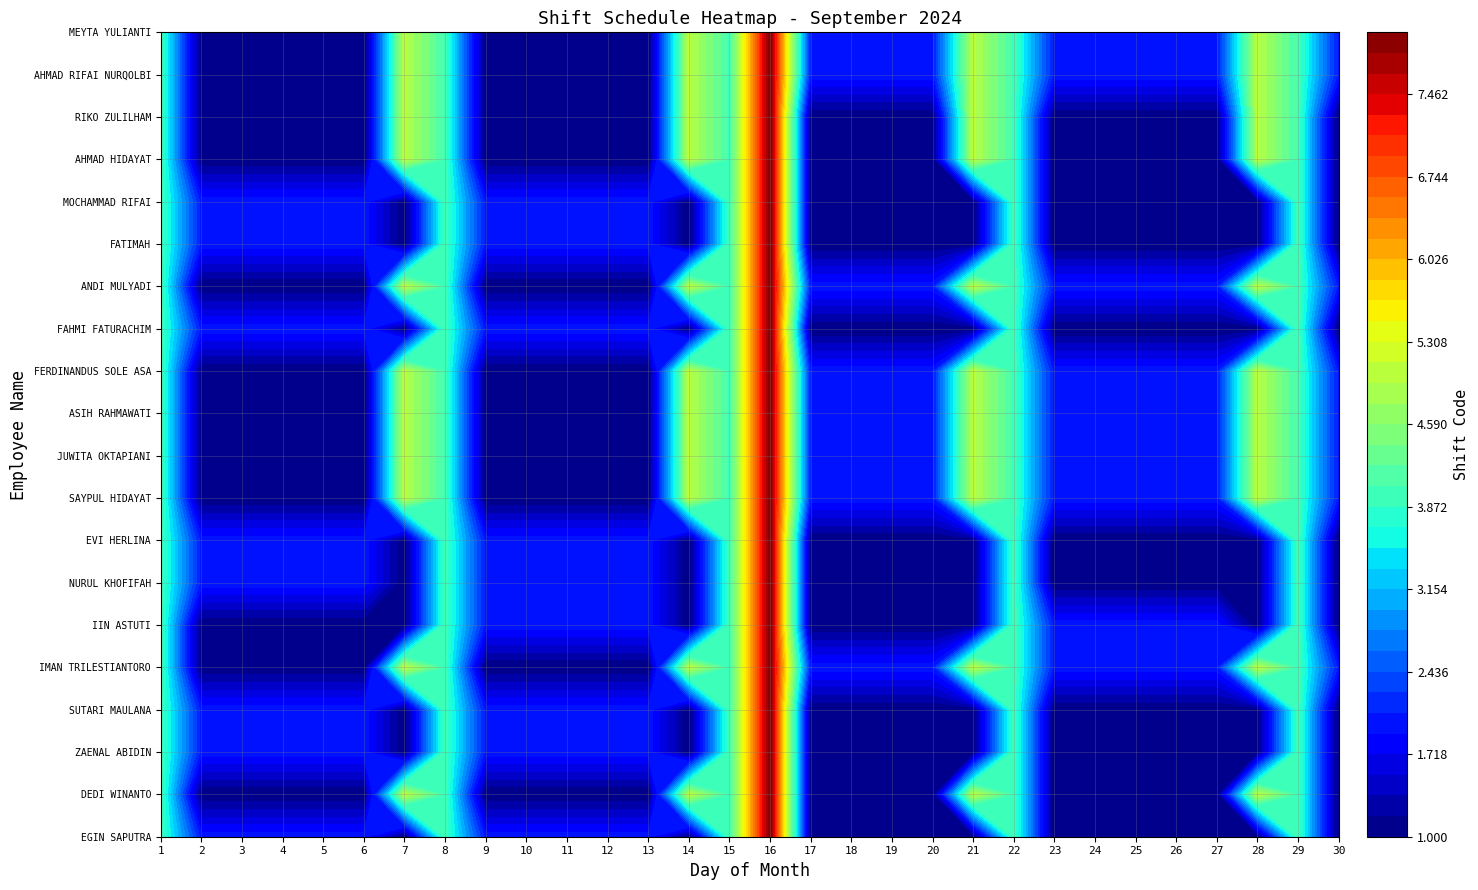

Reading left to right, transcribe all the data shown in this chart.

EGIN SAPUTRA: 1=4	2=2	3=2	4=2	5=2	6=2	7=1	8=4	9=2	10=2	11=2	12=2	13=2	14=1	15=4	16=8	17=1	18=1	19=1	20=1	21=1	22=4	23=1	24=1	25=1	26=1	27=1	28=1	29=4	30=1
DEDI WINANTO: 1=4	2=1	3=1	4=1	5=1	6=1	7=5	8=4	9=1	10=1	11=1	12=1	13=1	14=5	15=4	16=8	17=1	18=1	19=1	20=1	21=5	22=4	23=1	24=1	25=1	26=1	27=1	28=5	29=4	30=1
ZAENAL ABIDIN: 1=4	2=2	3=2	4=2	5=2	6=2	7=1	8=4	9=2	10=2	11=2	12=2	13=2	14=1	15=4	16=8	17=1	18=1	19=1	20=1	21=1	22=4	23=1	24=1	25=1	26=1	27=1	28=1	29=4	30=1
SUTARI MAULANA: 1=4	2=2	3=2	4=2	5=2	6=2	7=1	8=4	9=2	10=2	11=2	12=2	13=2	14=1	15=4	16=8	17=1	18=1	19=1	20=1	21=1	22=4	23=1	24=1	25=1	26=1	27=1	28=1	29=4	30=1
IMAN TRILESTIANTORO: 1=4	2=1	3=1	4=1	5=1	6=1	7=5	8=4	9=1	10=1	11=1	12=1	13=1	14=5	15=4	16=8	17=2	18=2	19=2	20=2	21=5	22=4	23=2	24=2	25=2	26=2	27=2	28=5	29=4	30=2
IIN ASTUTI: 1=4	2=1	3=1	4=1	5=1	6=1	7=1	8=4	9=2	10=2	11=2	12=2	13=2	14=1	15=4	16=8	17=1	18=1	19=1	20=1	21=1	22=4	23=2	24=2	25=2	26=2	27=2	28=1	29=4	30=1
NURUL KHOFIFAH: 1=4	2=2	3=2	4=2	5=2	6=2	7=1	8=4	9=2	10=2	11=2	12=2	13=2	14=1	15=4	16=8	17=1	18=1	19=1	20=1	21=1	22=4	23=1	24=1	25=1	26=1	27=1	28=1	29=4	30=1
EVI HERLINA: 1=4	2=2	3=2	4=2	5=2	6=2	7=1	8=4	9=2	10=2	11=2	12=2	13=2	14=1	15=4	16=8	17=1	18=1	19=1	20=1	21=1	22=4	23=1	24=1	25=1	26=1	27=1	28=1	29=4	30=1
SAYPUL HIDAYAT: 1=4	2=1	3=1	4=1	5=1	6=1	7=5	8=4	9=1	10=1	11=1	12=1	13=1	14=5	15=4	16=8	17=2	18=2	19=2	20=2	21=5	22=4	23=2	24=2	25=2	26=2	27=2	28=5	29=4	30=2
JUWITA OKTAPIANI: 1=4	2=1	3=1	4=1	5=1	6=1	7=5	8=4	9=1	10=1	11=1	12=1	13=1	14=5	15=4	16=8	17=2	18=2	19=2	20=2	21=5	22=4	23=2	24=2	25=2	26=2	27=2	28=5	29=4	30=2
ASIH RAHMAWATI: 1=4	2=1	3=1	4=1	5=1	6=1	7=5	8=4	9=1	10=1	11=1	12=1	13=1	14=5	15=4	16=8	17=2	18=2	19=2	20=2	21=5	22=4	23=2	24=2	25=2	26=2	27=2	28=5	29=4	30=2
FERDINANDUS SOLE ASA: 1=4	2=1	3=1	4=1	5=1	6=1	7=5	8=4	9=1	10=1	11=1	12=1	13=1	14=5	15=4	16=8	17=2	18=2	19=2	20=2	21=5	22=4	23=2	24=2	25=2	26=2	27=2	28=5	29=4	30=2
FAHMI FATURACHIM: 1=4	2=2	3=2	4=2	5=2	6=2	7=1	8=4	9=2	10=2	11=2	12=2	13=2	14=1	15=4	16=8	17=1	18=1	19=1	20=1	21=1	22=4	23=1	24=1	25=1	26=1	27=1	28=1	29=4	30=1
ANDI MULYADI: 1=4	2=1	3=1	4=1	5=1	6=1	7=5	8=4	9=1	10=1	11=1	12=1	13=1	14=5	15=4	16=8	17=2	18=2	19=2	20=2	21=5	22=4	23=2	24=2	25=2	26=2	27=2	28=5	29=4	30=2
FATIMAH: 1=4	2=2	3=2	4=2	5=2	6=2	7=1	8=4	9=2	10=2	11=2	12=2	13=2	14=1	15=4	16=8	17=1	18=1	19=1	20=1	21=1	22=4	23=1	24=1	25=1	26=1	27=1	28=1	29=4	30=1
MOCHAMMAD RIFAI: 1=4	2=2	3=2	4=2	5=2	6=2	7=1	8=4	9=2	10=2	11=2	12=2	13=2	14=1	15=4	16=8	17=1	18=1	19=1	20=1	21=1	22=4	23=1	24=1	25=1	26=1	27=1	28=1	29=4	30=1
AHMAD HIDAYAT: 1=4	2=1	3=1	4=1	5=1	6=1	7=5	8=4	9=1	10=1	11=1	12=1	13=1	14=5	15=4	16=8	17=1	18=1	19=1	20=1	21=5	22=4	23=1	24=1	25=1	26=1	27=1	28=5	29=4	30=1
RIKO ZULILHAM: 1=4	2=1	3=1	4=1	5=1	6=1	7=5	8=4	9=1	10=1	11=1	12=1	13=1	14=5	15=4	16=8	17=1	18=1	19=1	20=1	21=5	22=4	23=1	24=1	25=1	26=1	27=1	28=5	29=4	30=1
AHMAD RIFAI NURQOLBI: 1=4	2=1	3=1	4=1	5=1	6=1	7=5	8=4	9=1	10=1	11=1	12=1	13=1	14=5	15=4	16=8	17=2	18=2	19=2	20=2	21=5	22=4	23=2	24=2	25=2	26=2	27=2	28=5	29=4	30=2
MEYTA YULIANTI: 1=4	2=1	3=1	4=1	5=1	6=1	7=5	8=4	9=1	10=1	11=1	12=1	13=1	14=5	15=4	16=8	17=2	18=2	19=2	20=2	21=5	22=4	23=2	24=2	25=2	26=2	27=2	28=5	29=4	30=2